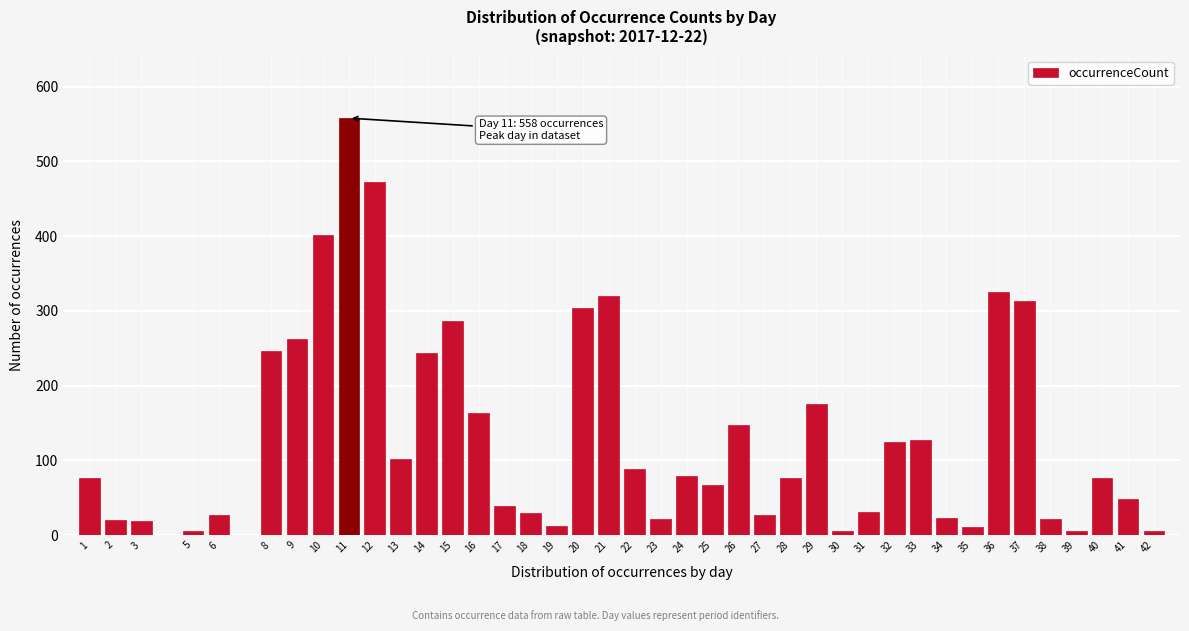

The chart shows a value of 79 at 24. True or false?

True